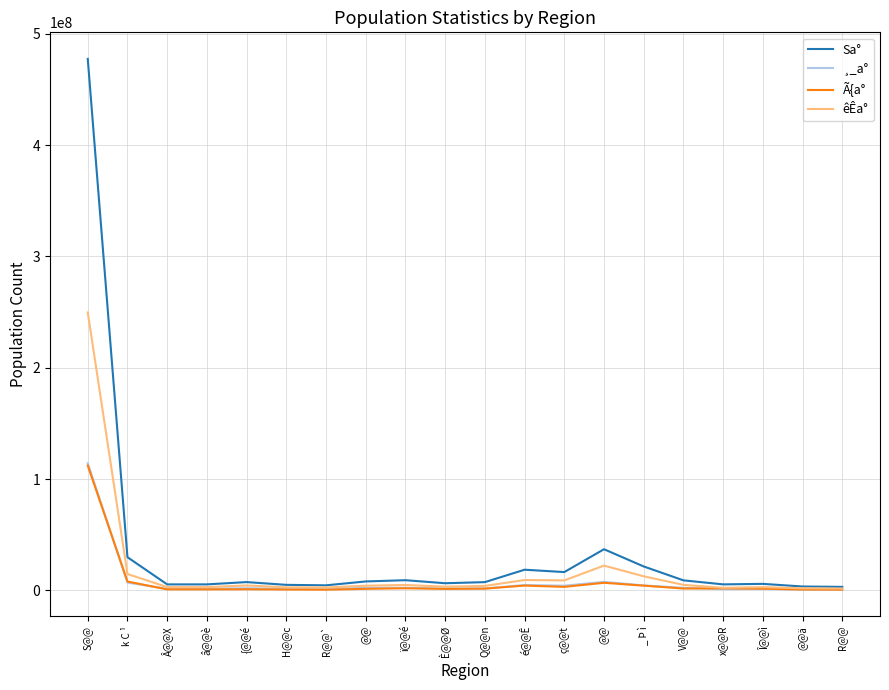

Does the chart have visible grid lines?

Yes